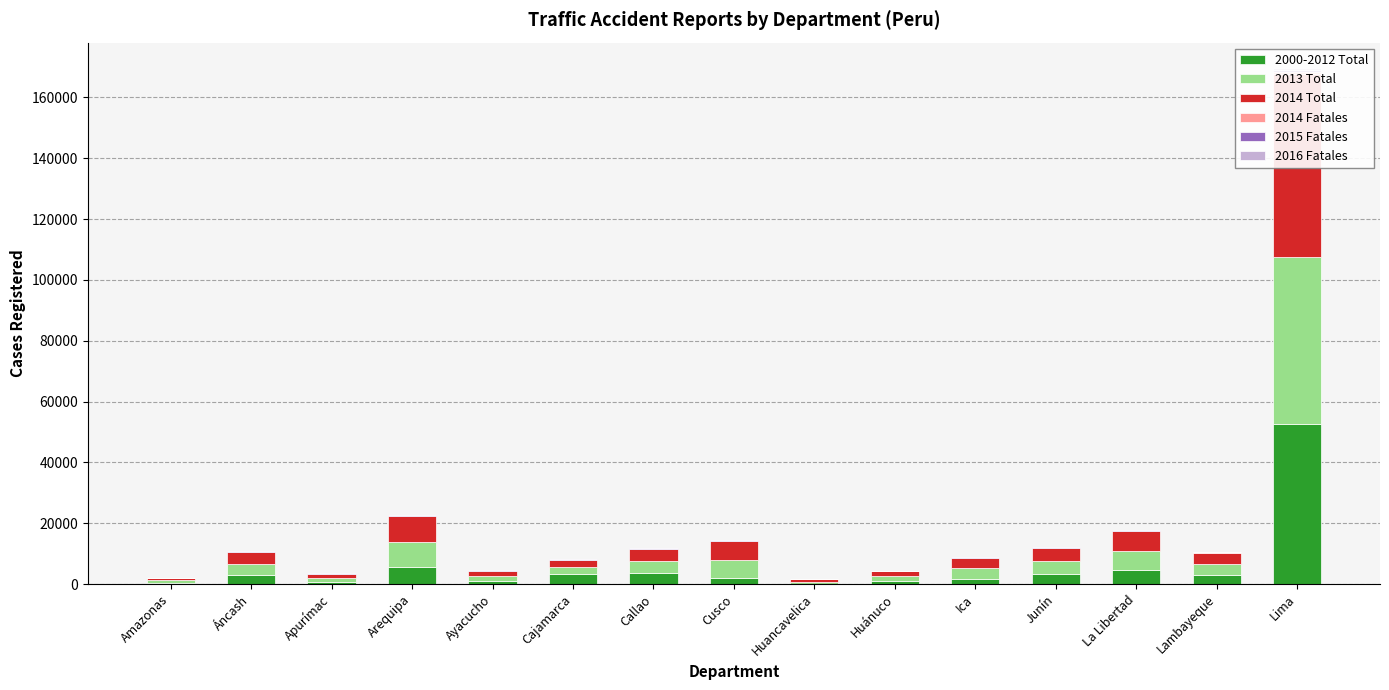

What are all the series names shown in the legend?

2000-2012 Total, 2013 Total, 2014 Total, 2014 Fatales, 2015 Fatales, 2016 Fatales